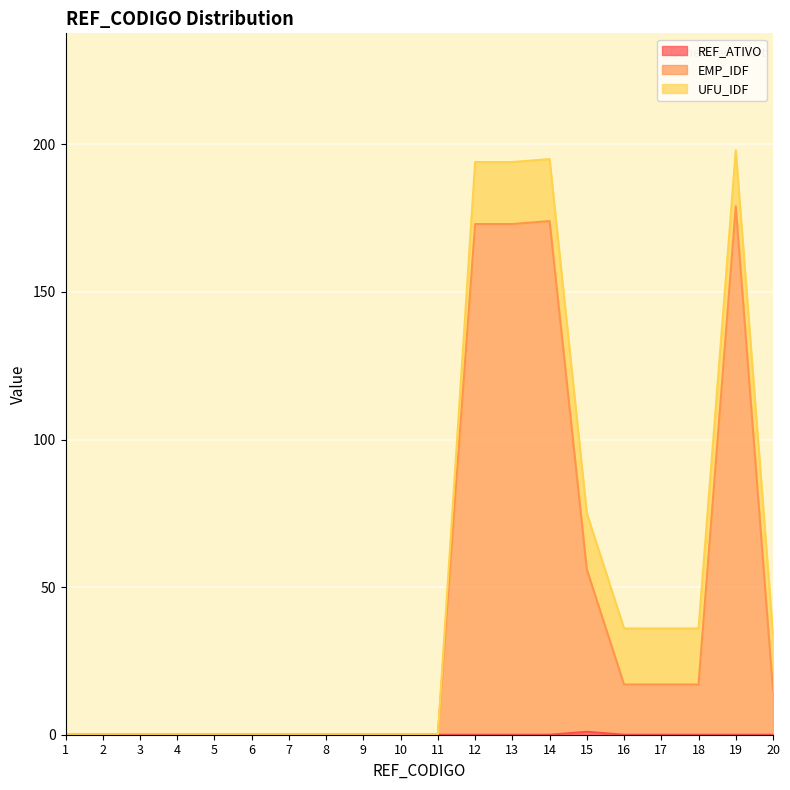

True or false: REF_ATIVO has more than 1 interior local peaks.

False